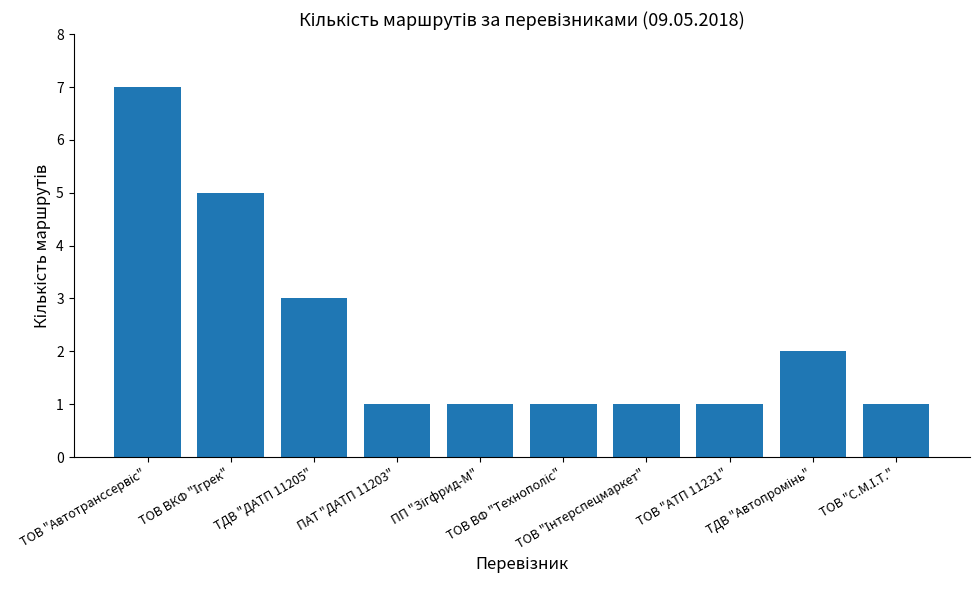

How many bars are there in total?

10